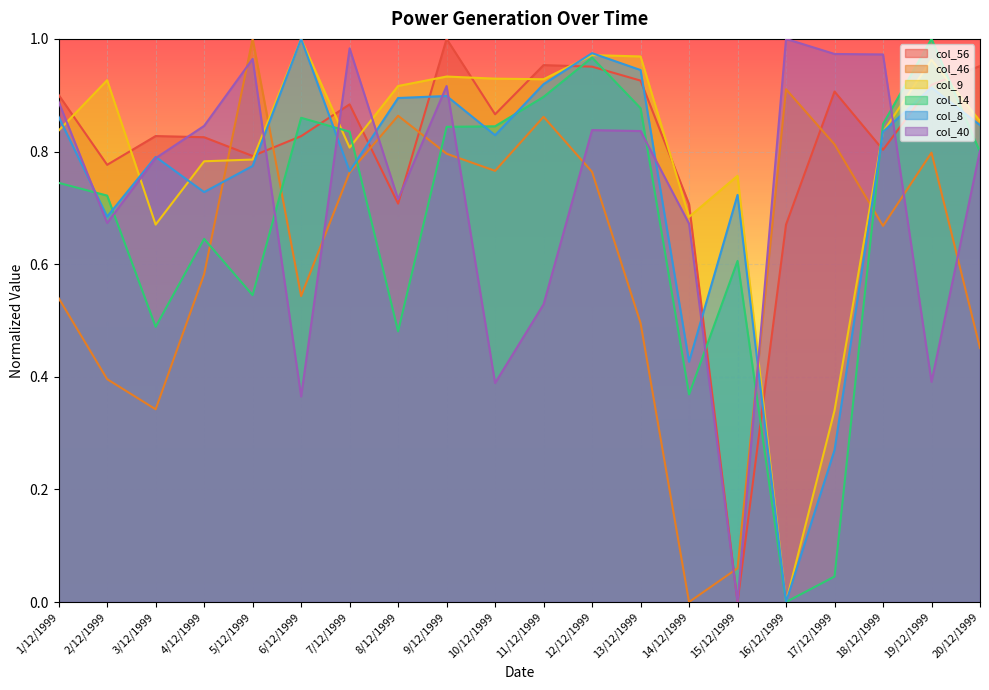

What is the spread (max minus min) of values at 20/12/1999?

0.5